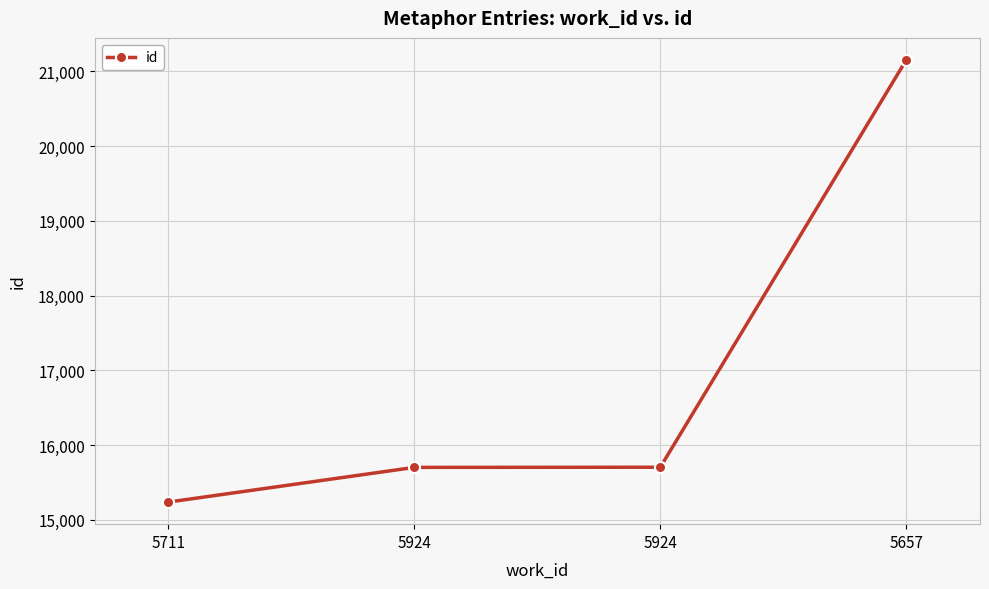

How many lines are shown in the chart?

1